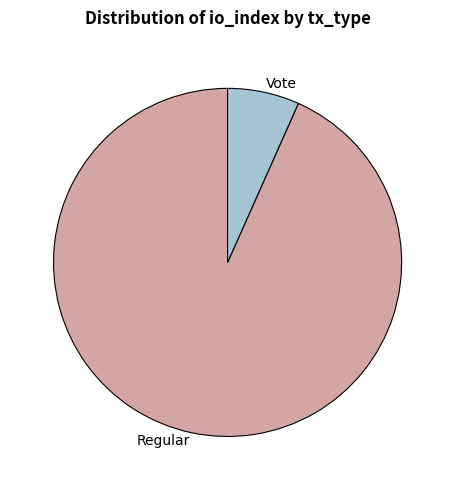

Is there a majority slice in this chart?

Yes